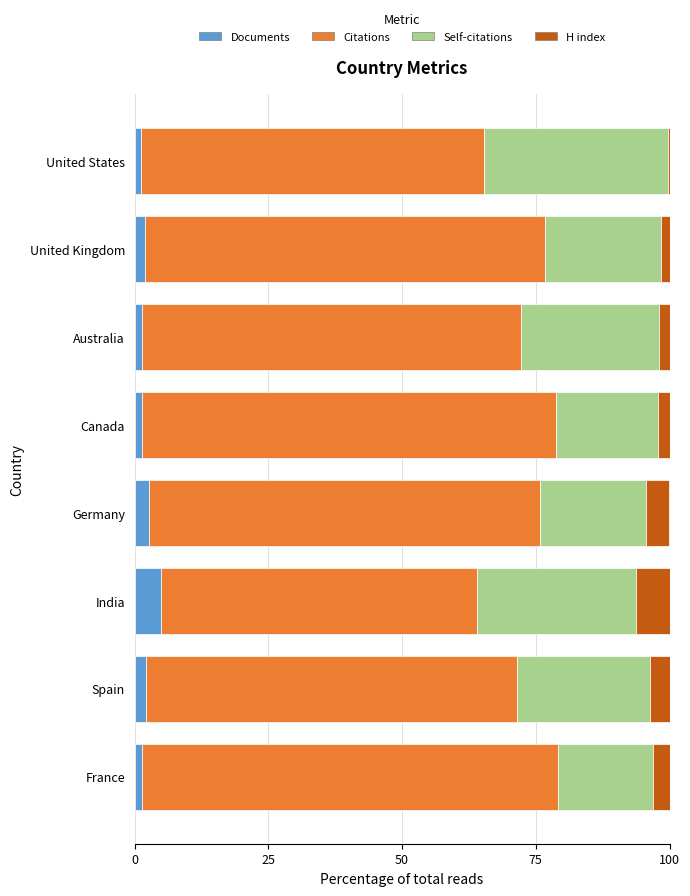

What is the difference between the Documents values at India and Germany?

2.3